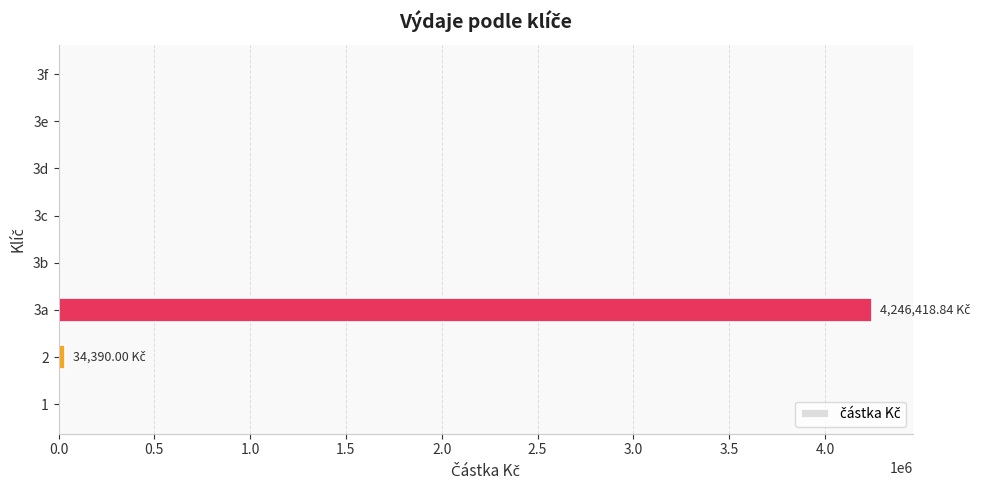

Count the number of data series in this chart.

1